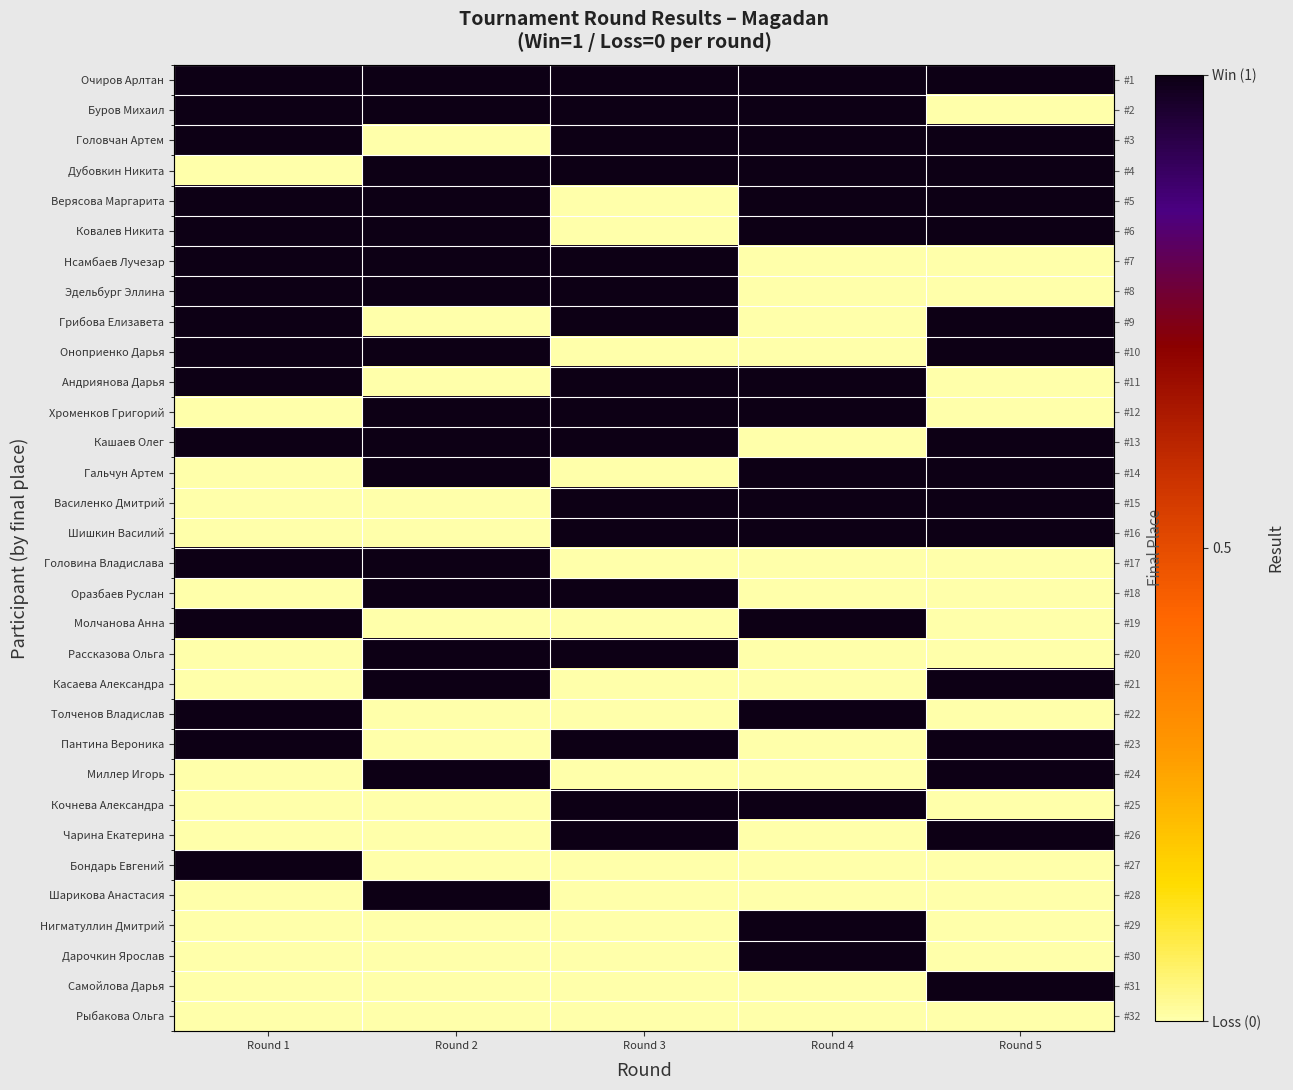

List the series in order of their peak value, highest first.

Очиров Арлтан, Буров Михаил, Головчан Артем, Дубовкин Никита, Верясова Маргарита, Ковалев Никита, Нсамбаев Лучезар, Эдельбург Эллина, Грибова Елизавета, Оноприенко Дарья, Андриянова Дарья, Хроменков Григорий, Кашаев Олег, Гальчун Артем, Василенко Дмитрий, Шишкин Василий, Головина Владислава, Оразбаев Руслан, Молчанова Анна, Рассказова Ольга, Касаева Александра, Толченов Владислав, Пантина Вероника, Миллер Игорь, Кочнева Александра, Чарина Екатерина, Бондарь Евгений, Шарикова Анастасия, Нигматуллин Дмитрий, Дарочкин Ярослав, Самойлова Дарья, Рыбакова Ольга